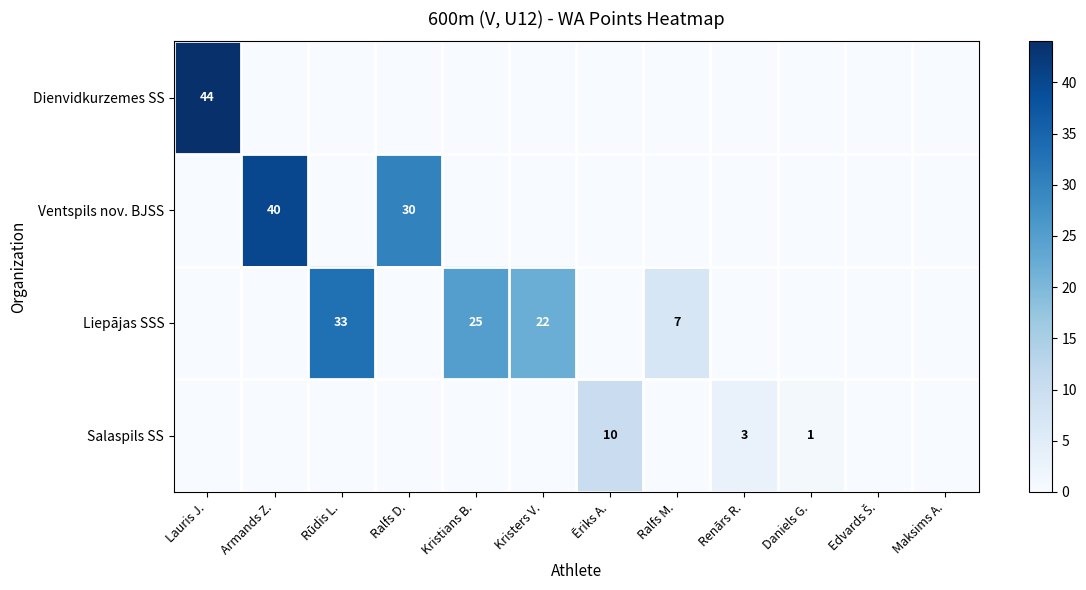

The Liepājas SSS series shows 39 at Kristians B.. True or false?

False